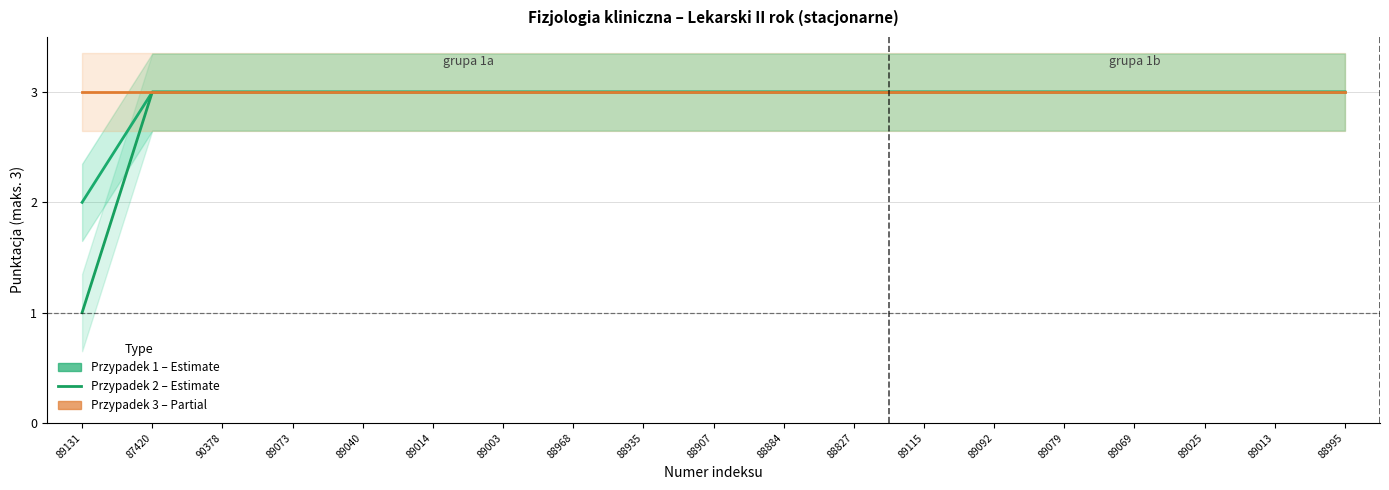

True or false: Przypadek 1 (score) has more than 0 points higher than both neighbors.

False